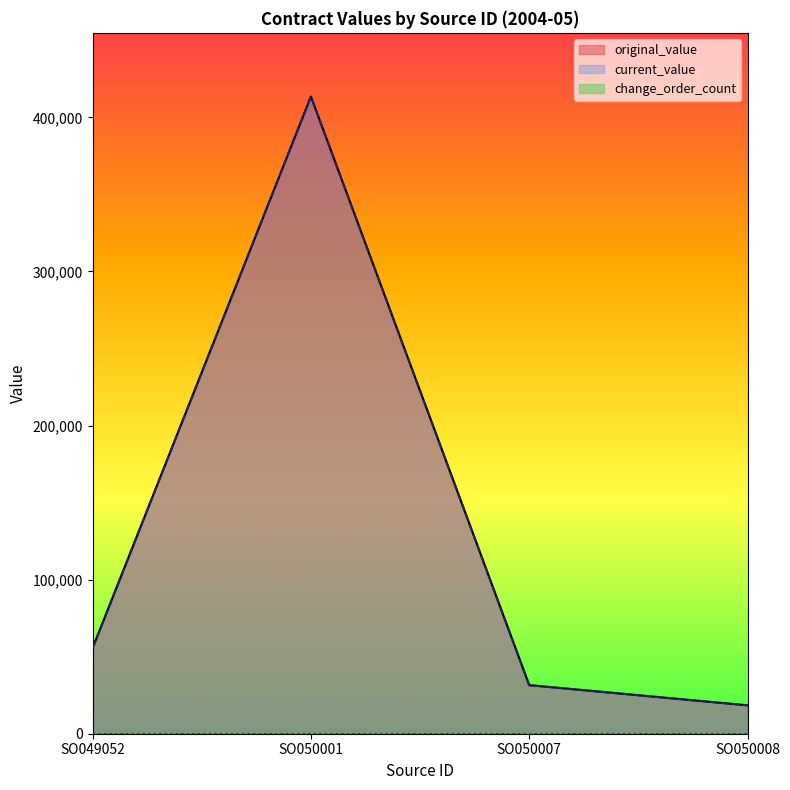

Where is original_value nearest to the value 215982?

SO049052